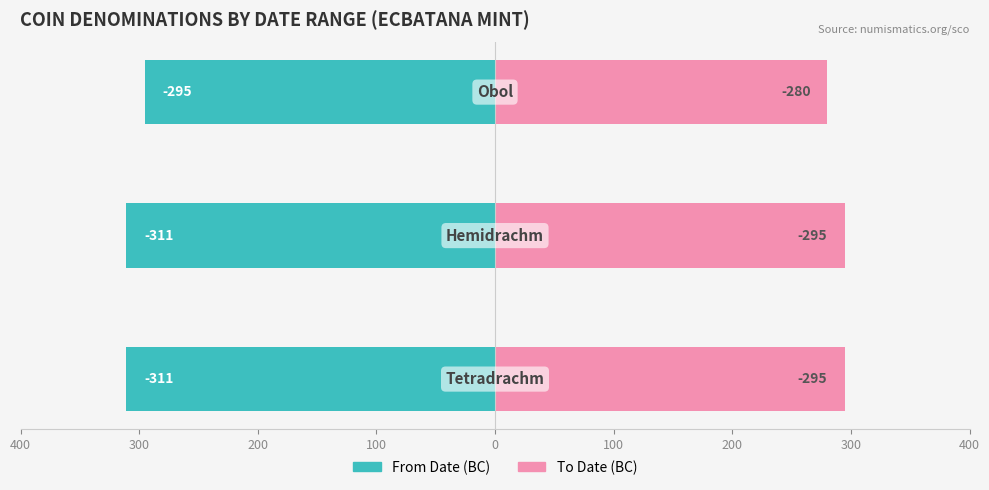

Reading left to right, list all the values displayed in this chart.

From Date (BC): 311	311	295
To Date (BC): 295	295	280